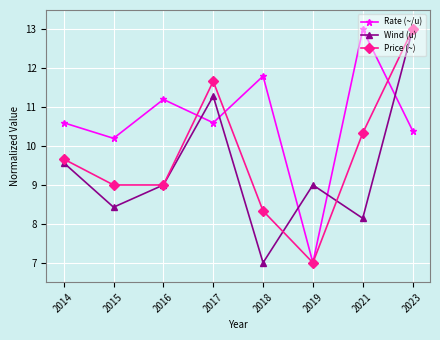

What is the spread (max minus min) of values at 2021?

4.9